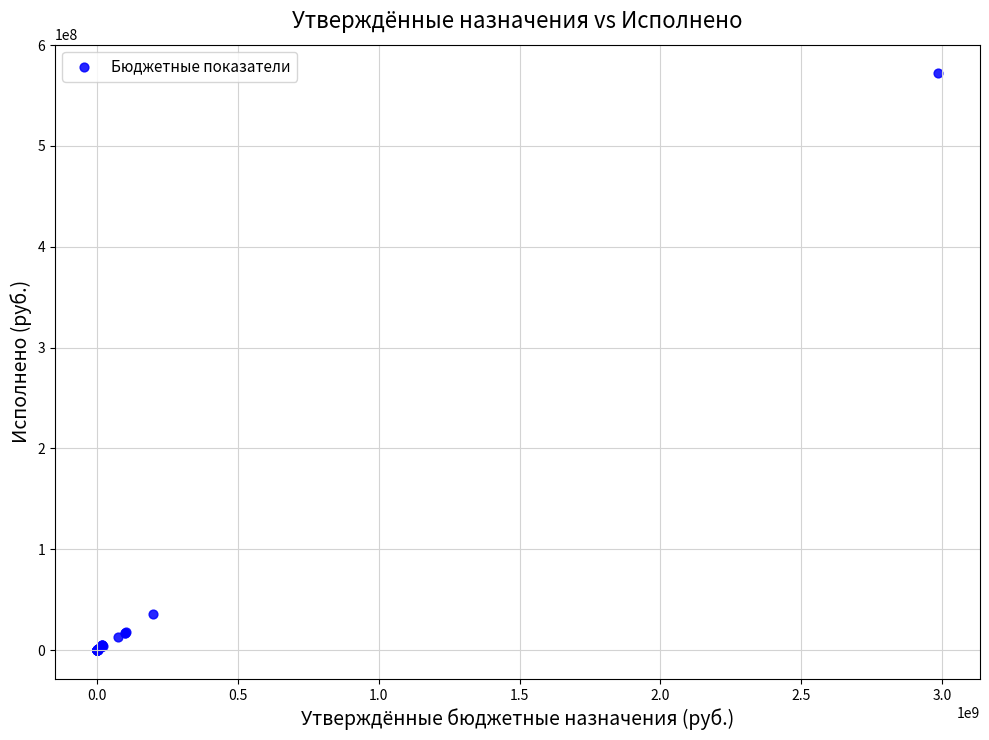

What Y value in the scatter plot is closest to 285875016?

35906025.0